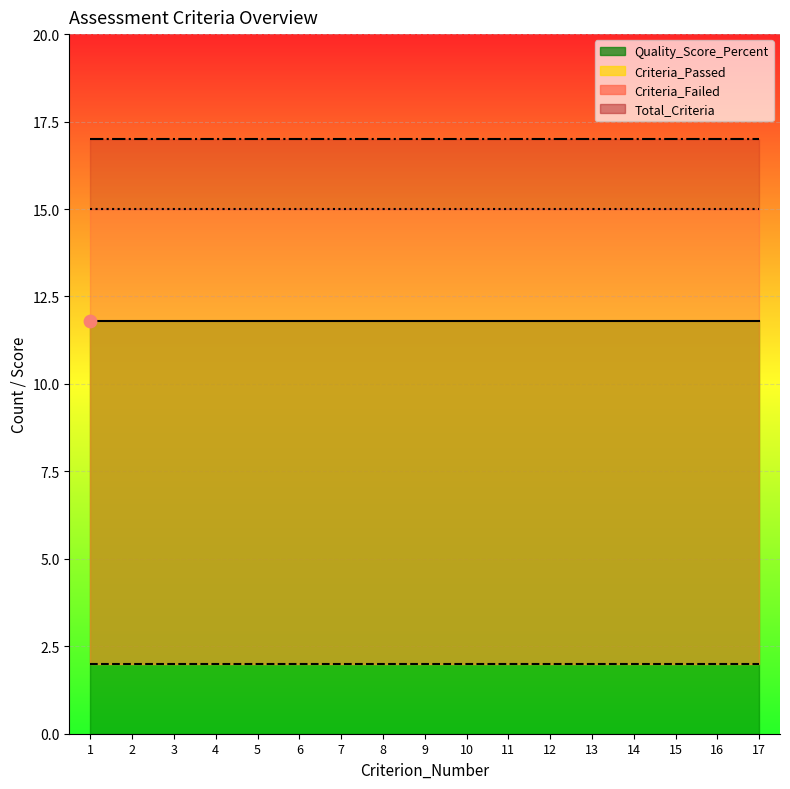

Which series reaches the minimum Y coordinate?

Criteria_Passed